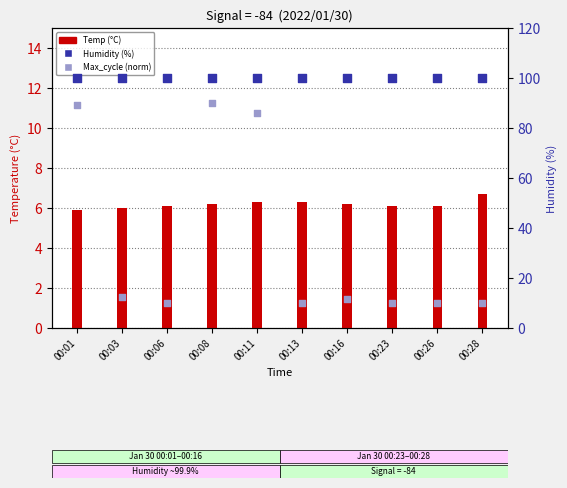

Which series has the widest spread of Y values?

Max_cycle (norm)